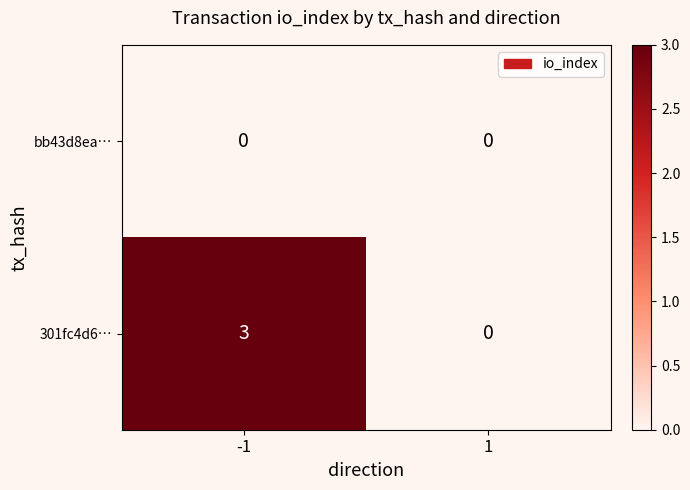

Rank the series by their average value, from highest to lowest.

301fc4d6…, bb43d8ea…